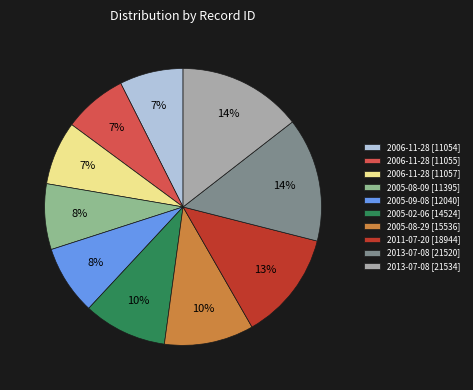

To the nearest percent, what is the average slice percentage?

10%